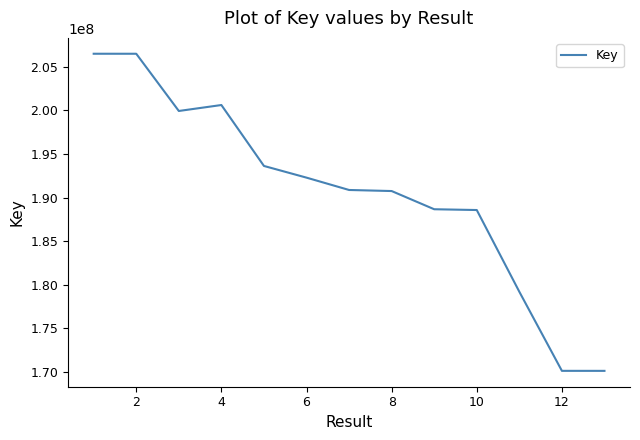

What is the minimum value shown in the chart?

170119376